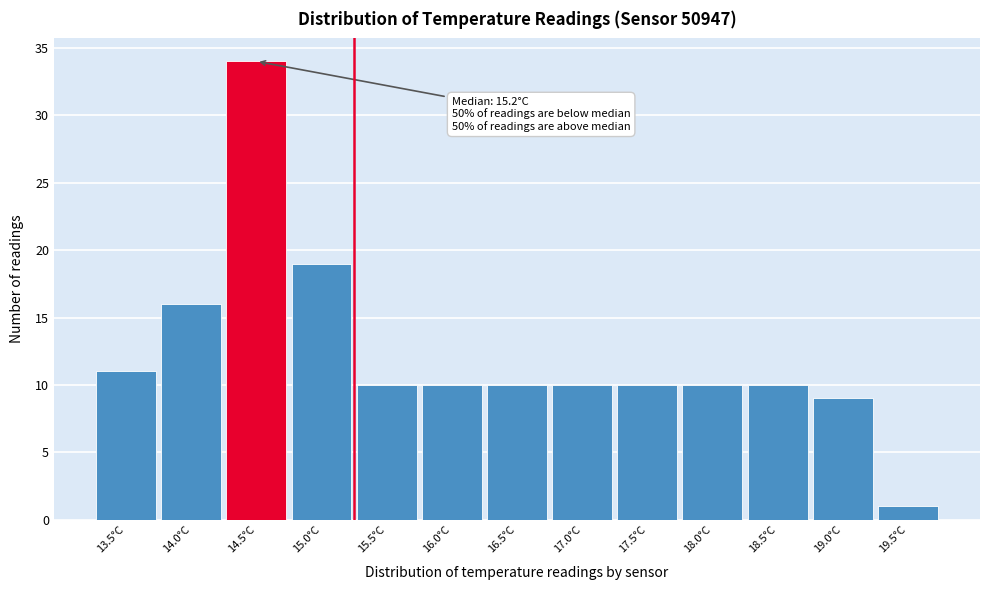

Over which range of the x-axis is the bar tallest?

14.25 to 14.75